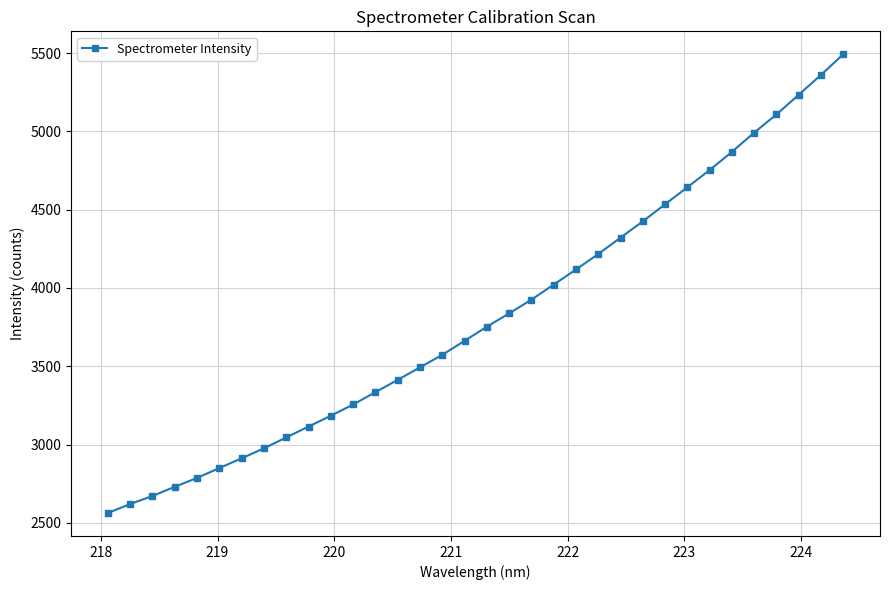

What is the value of the 23rd point from the left?

4217.2